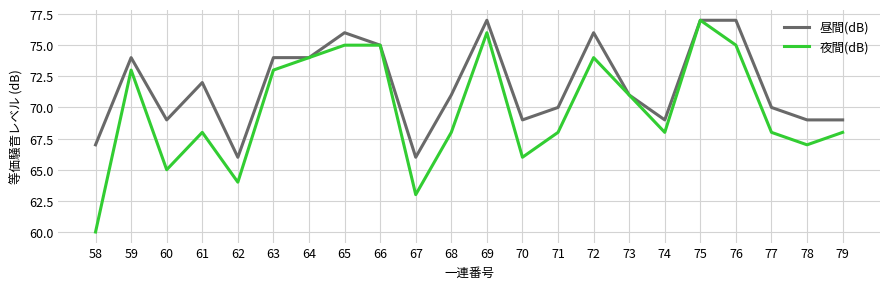

Which series has the largest total across all categories?

昼間(dB)